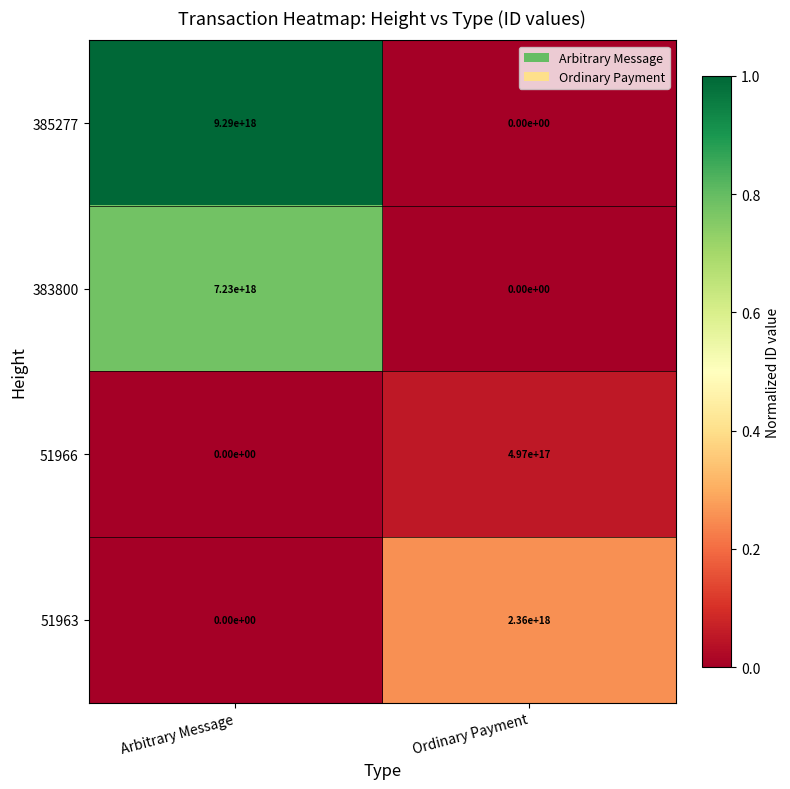

At which label is 51963 closest to 1180000000000000000?

Arbitrary Message